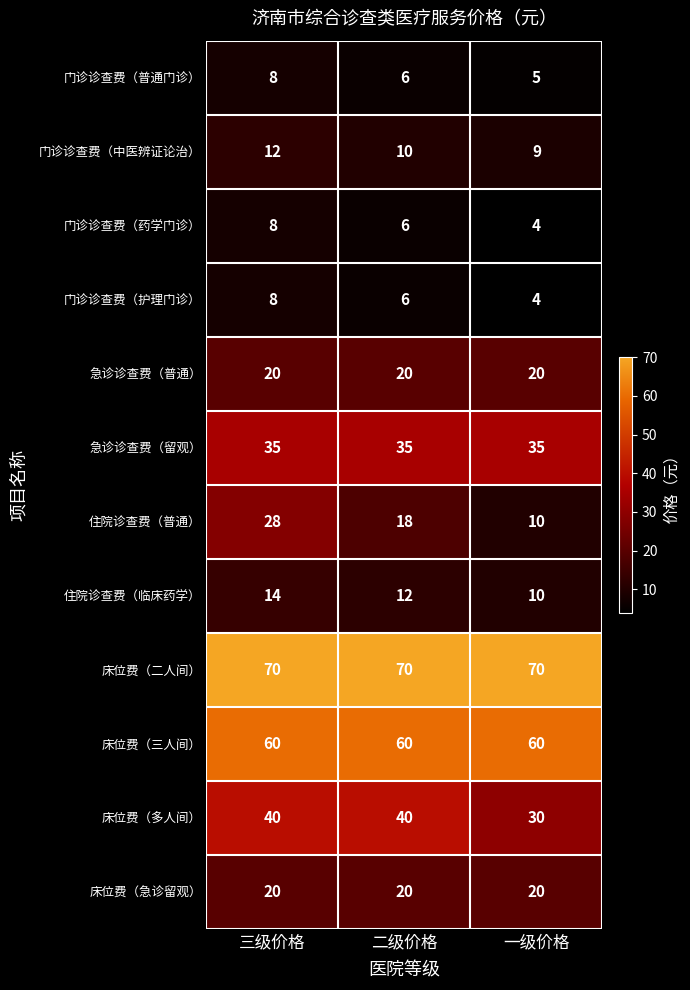

Which series has the widest spread of values?

住院诊查费（普通）